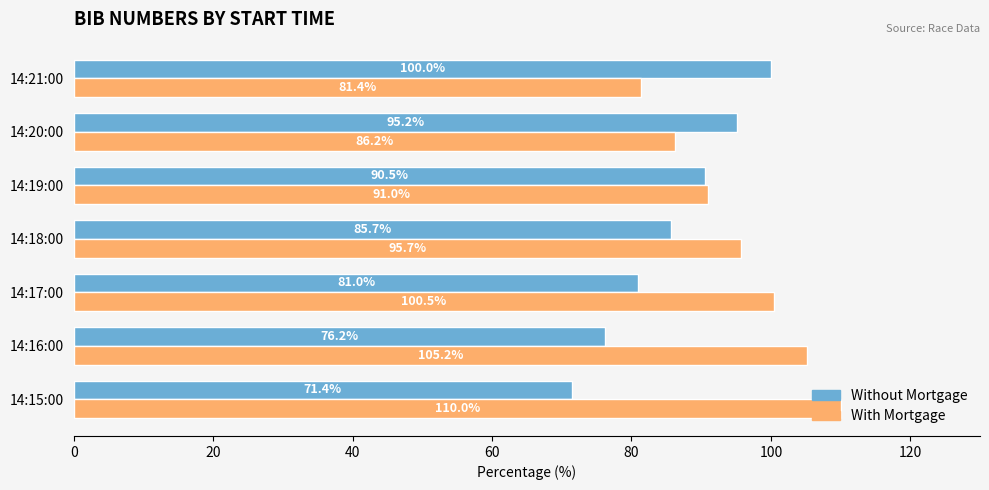

What is the lowest value of the With Mortgage series?

81.4